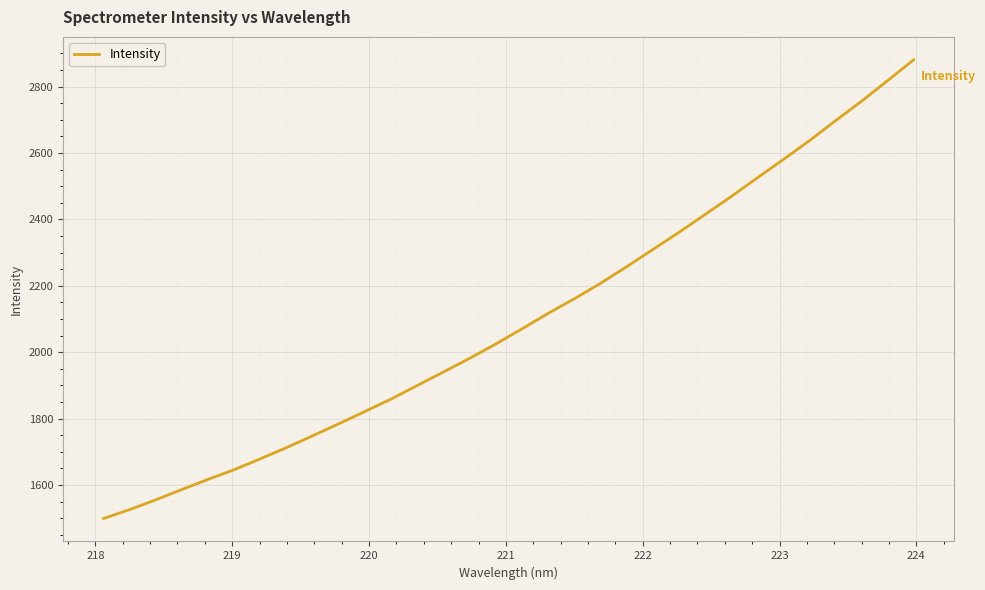

Reading left to right, what are all the values shown in this chart?

1499.3	1526.3	1555.7	1586.8	1617.4	1646.5	1679.4	1713.0	1748.7	1785.0	1821.9	1859.3	1900.2	1940.9	1981.7	2025.0	2070.4	2117.0	2160.9	2207.3	2257.2	2308.9	2360.7	2414.5	2468.5	2524.7	2580.1	2636.9	2697.1	2755.8	2818.1	2880.8